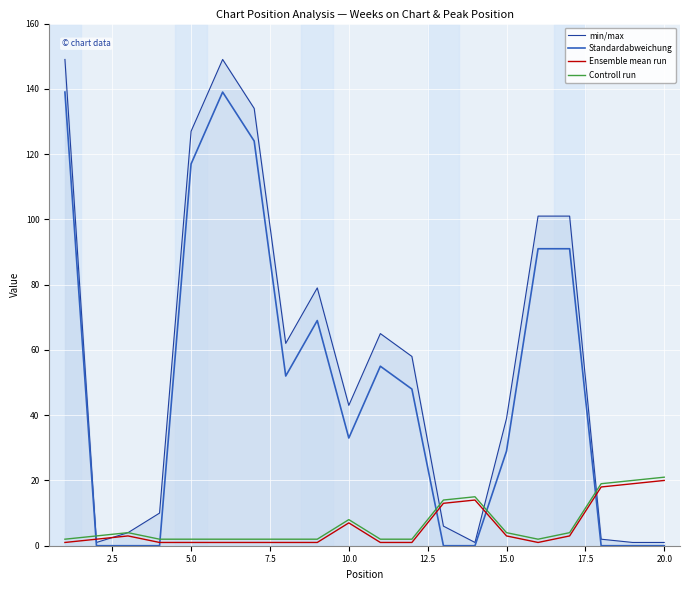

Is this an area chart (filled region under the line)?

No